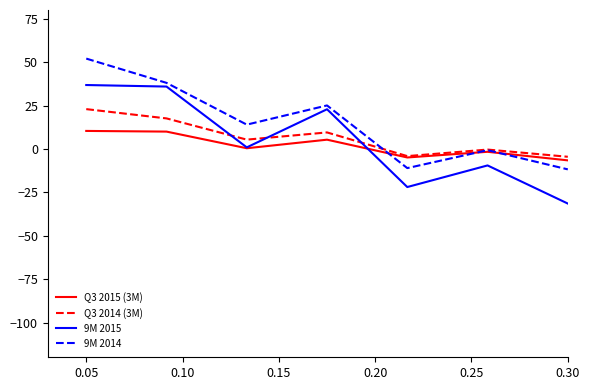

What is the minimum value shown in the chart?

-31.5